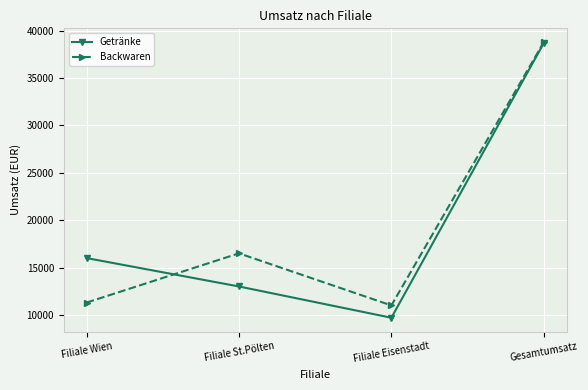

The value of Backwaren at Filiale St.Pölten is 16500. True or false?

True